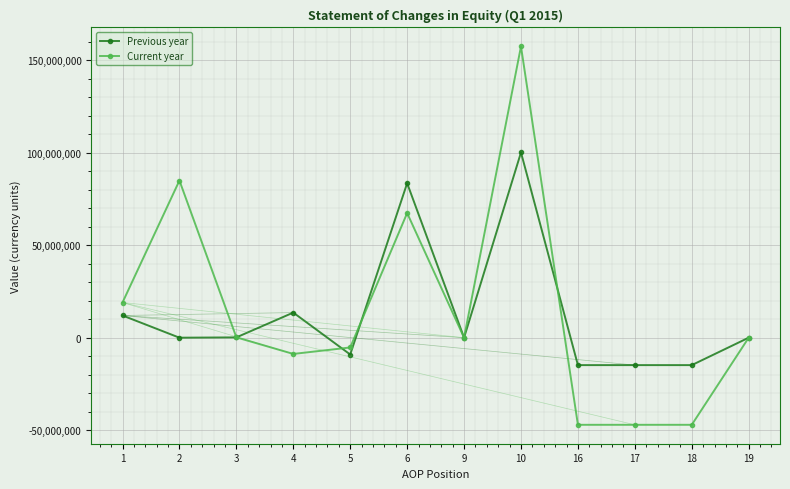

How many values in the Previous year series are below 0?

4